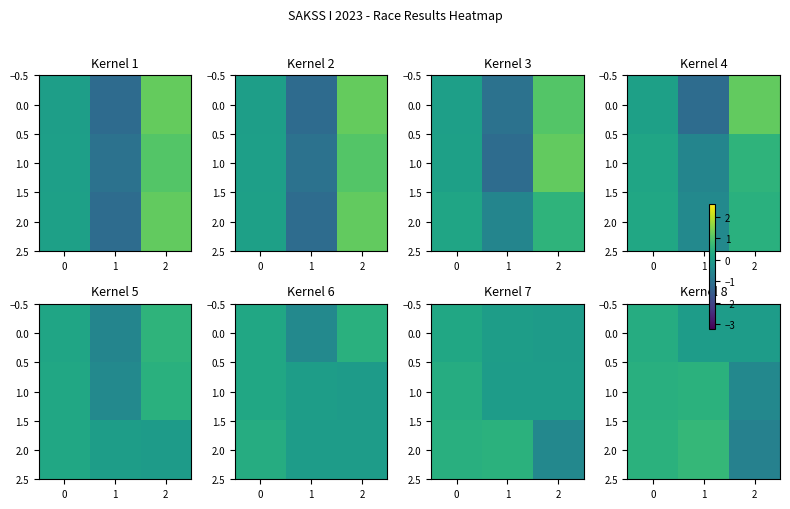

At which label does 1.0 reach its minimum?

2